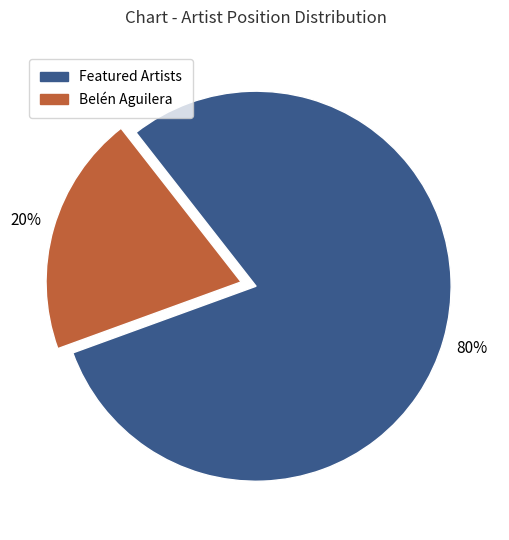

Is there any slice that represents more than half of the pie?

Yes